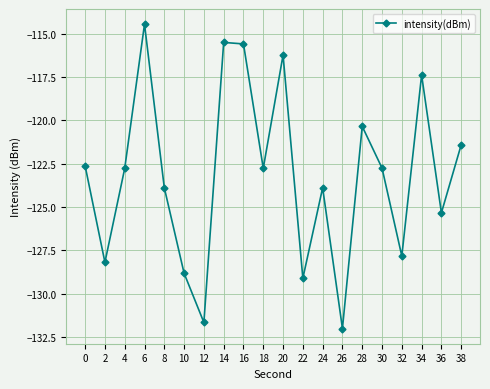

What is the sum of the values at 16 and 26?

-247.6